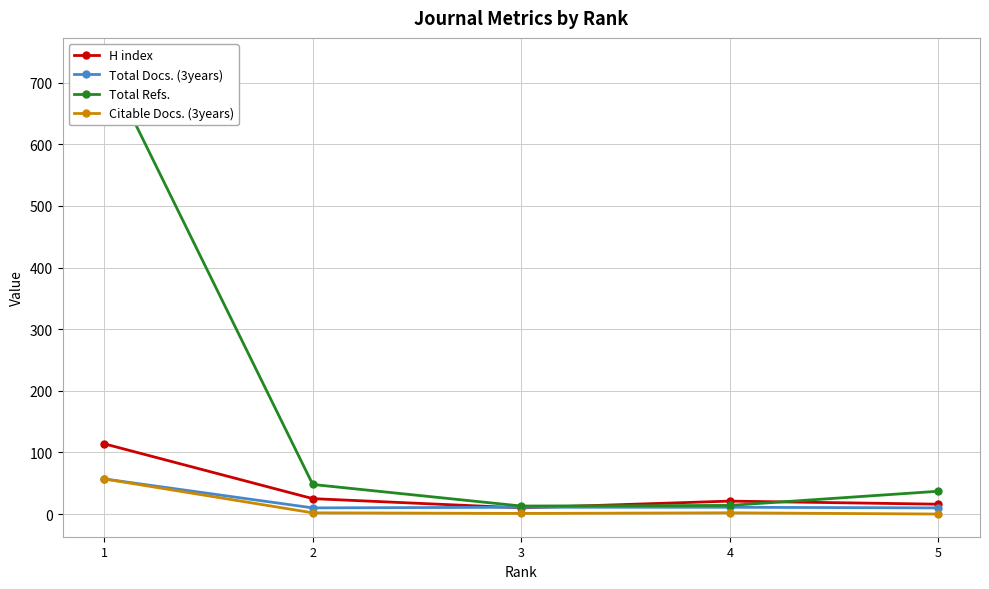

At which label is Total Docs. (3years) closest to 33?

4